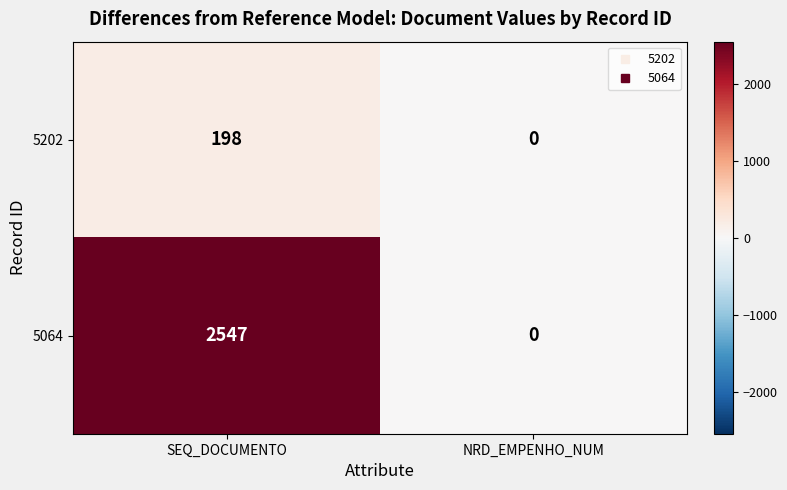

Which series has the largest total across all categories?

5064